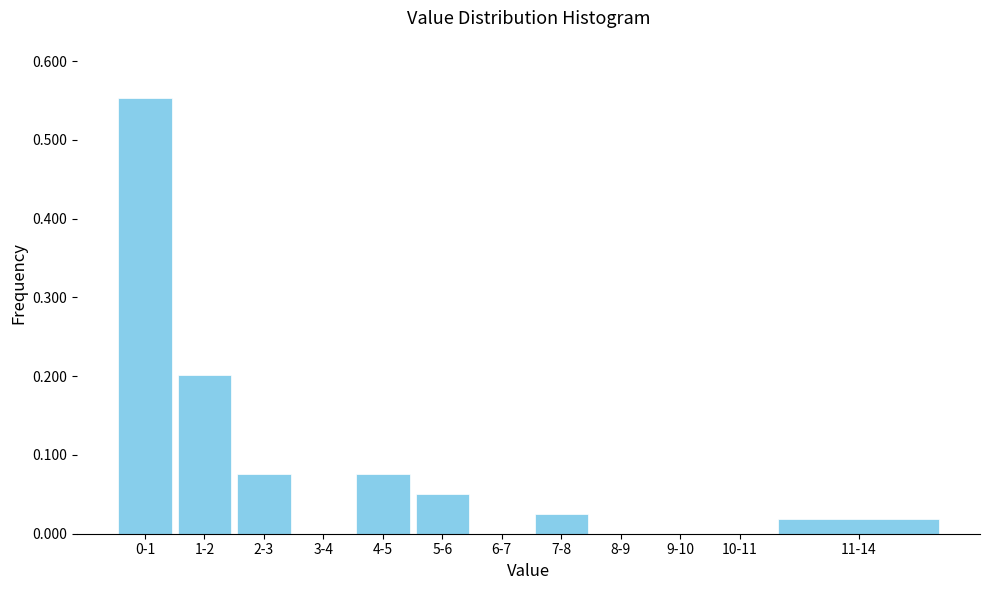

The value at 1-2 is 0.1. True or false?

False